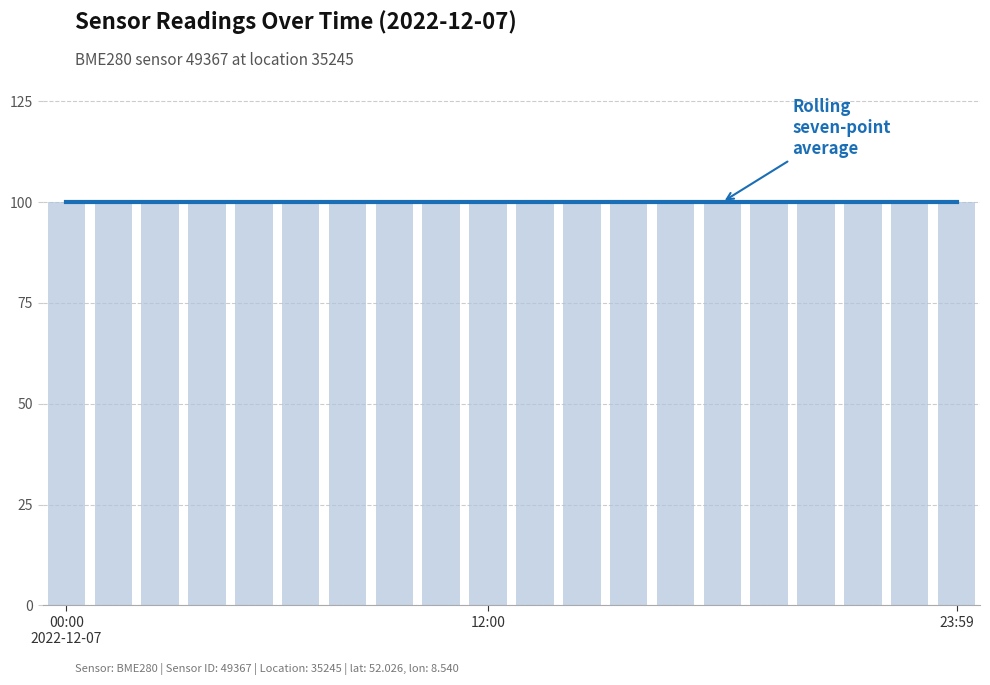

What is the label of the 13th bar from the left?

16:00